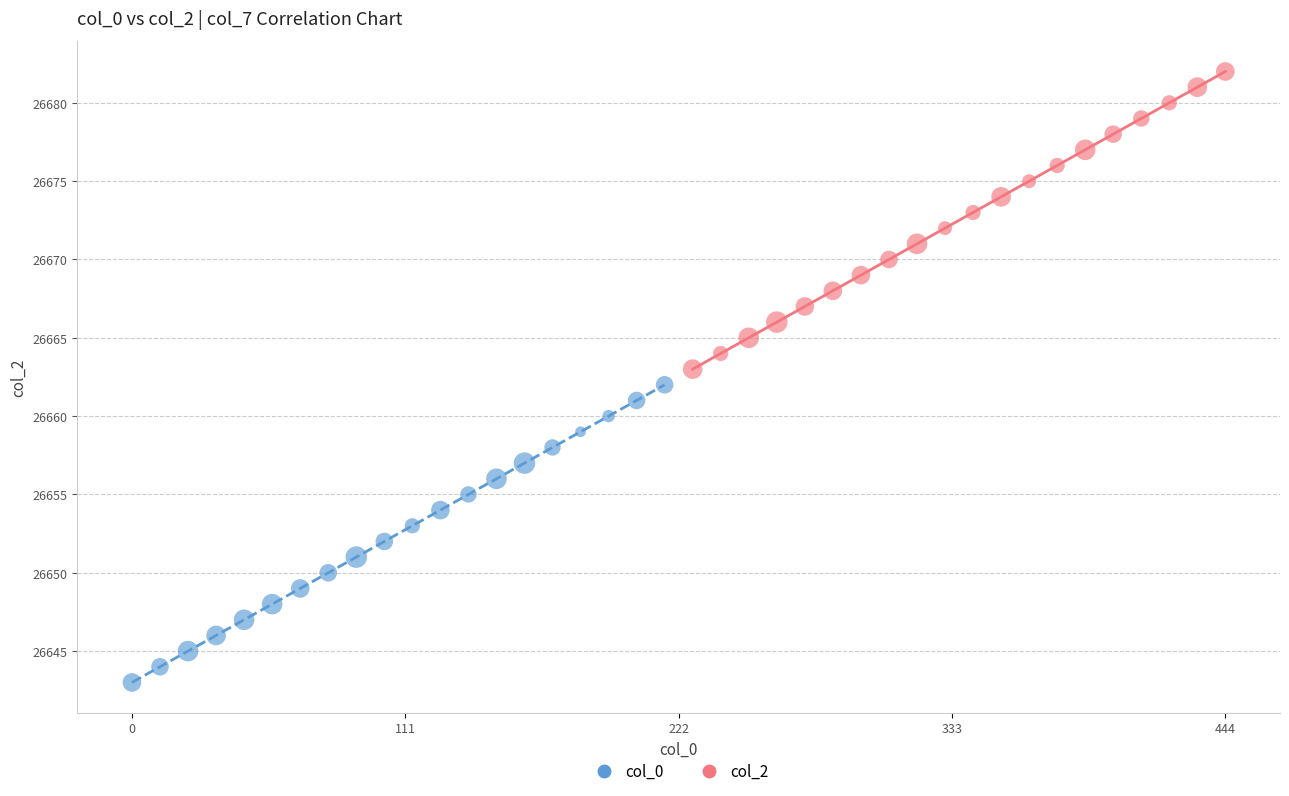

Which series contains the lowest Y value?

col_0